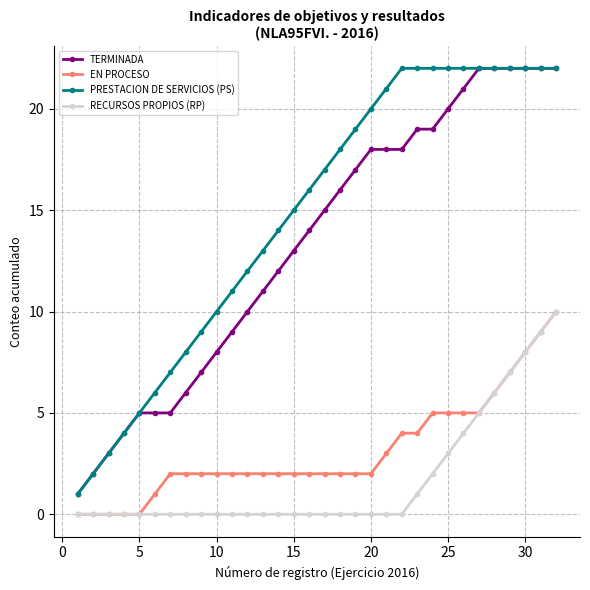

What are all the series names shown in the legend?

TERMINADA, EN PROCESO, PRESTACION DE SERVICIOS (PS), RECURSOS PROPIOS (RP)